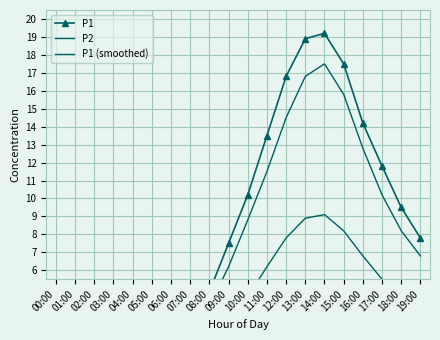

At which category is the sum across all series the highest?

14:00